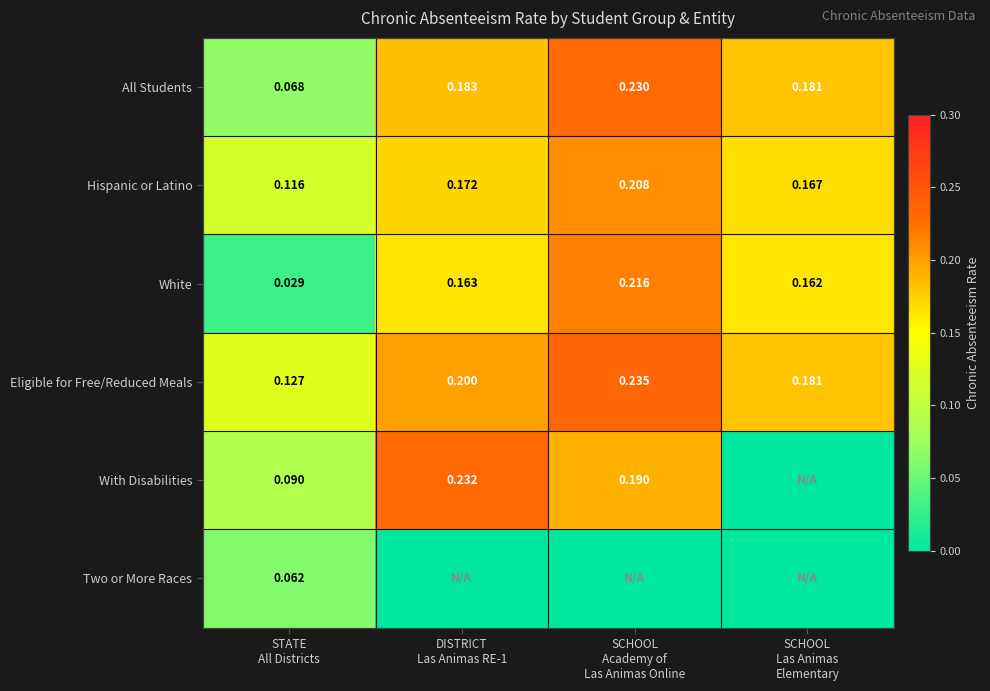

What is the total value across all series at STATE
All Districts?

0.5